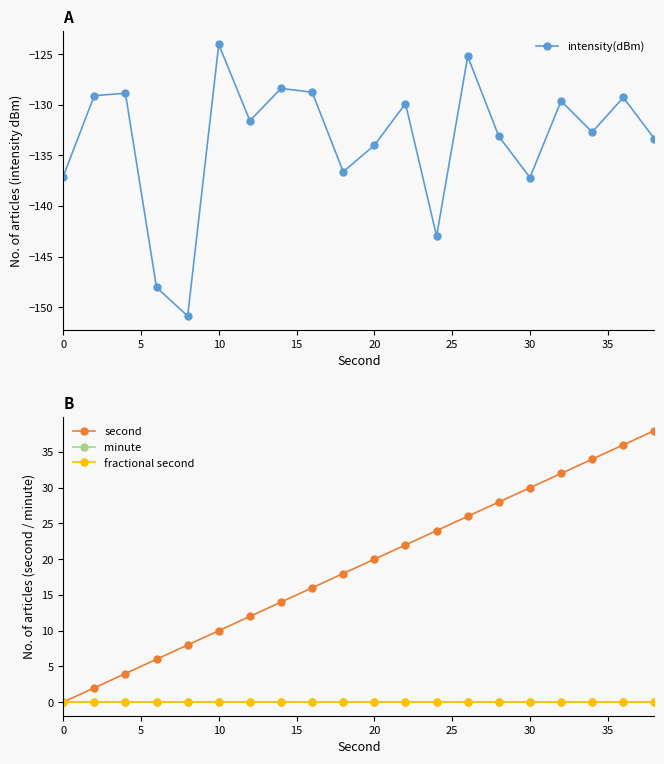

What is the smallest value displayed?

-150.9